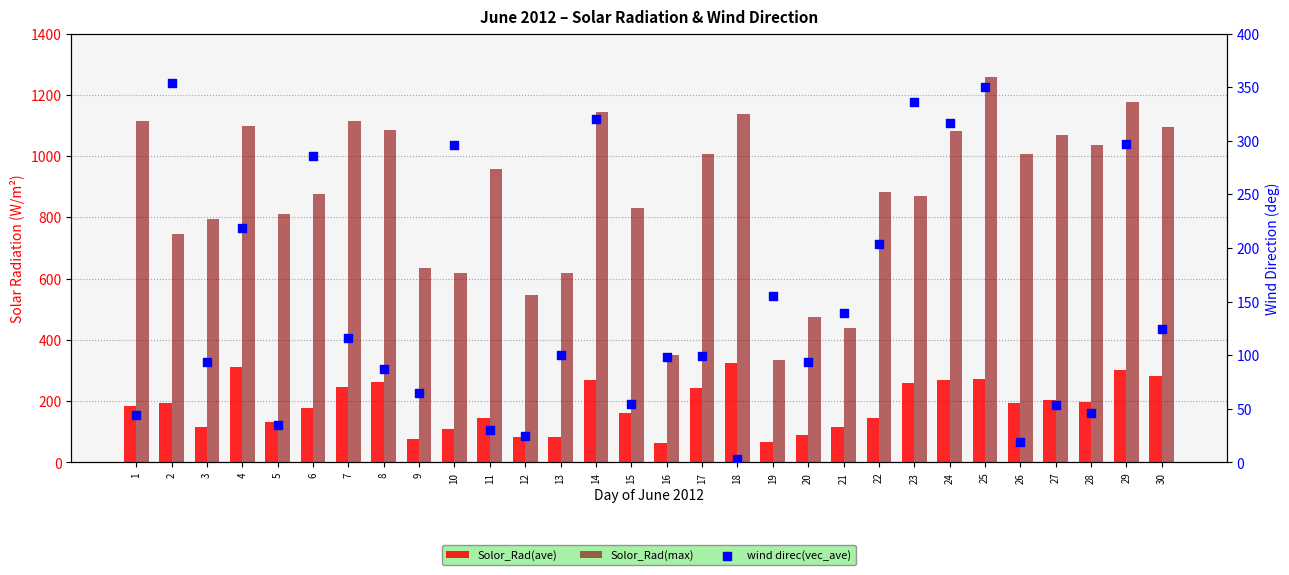

What is the total value across all series at 13?

803.1